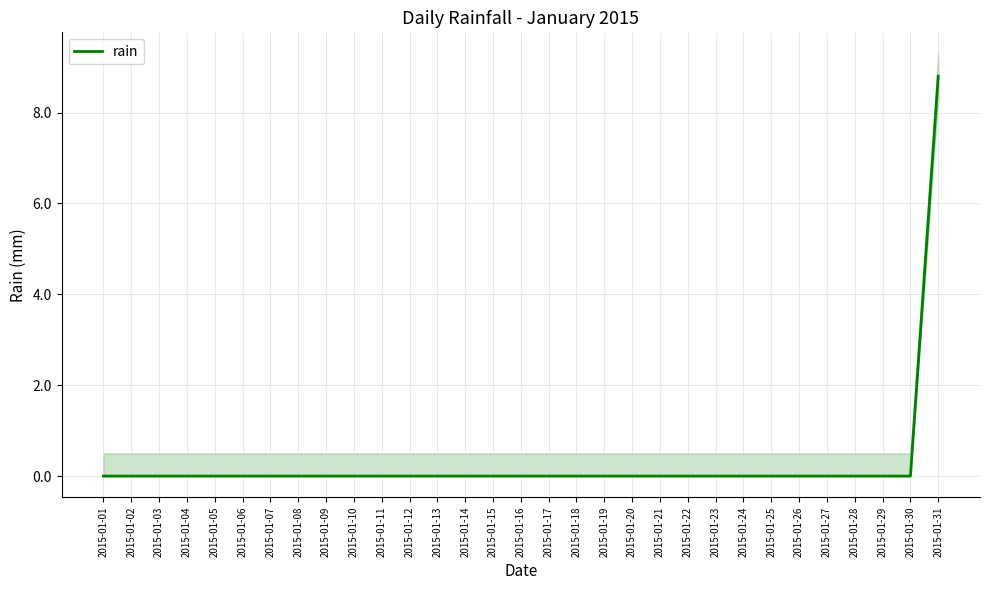

List the labels in order of value, smallest first.

2015-01-01, 2015-01-02, 2015-01-03, 2015-01-04, 2015-01-05, 2015-01-06, 2015-01-07, 2015-01-08, 2015-01-09, 2015-01-10, 2015-01-11, 2015-01-12, 2015-01-13, 2015-01-14, 2015-01-15, 2015-01-16, 2015-01-17, 2015-01-18, 2015-01-19, 2015-01-20, 2015-01-21, 2015-01-22, 2015-01-23, 2015-01-24, 2015-01-25, 2015-01-26, 2015-01-27, 2015-01-28, 2015-01-29, 2015-01-30, 2015-01-31